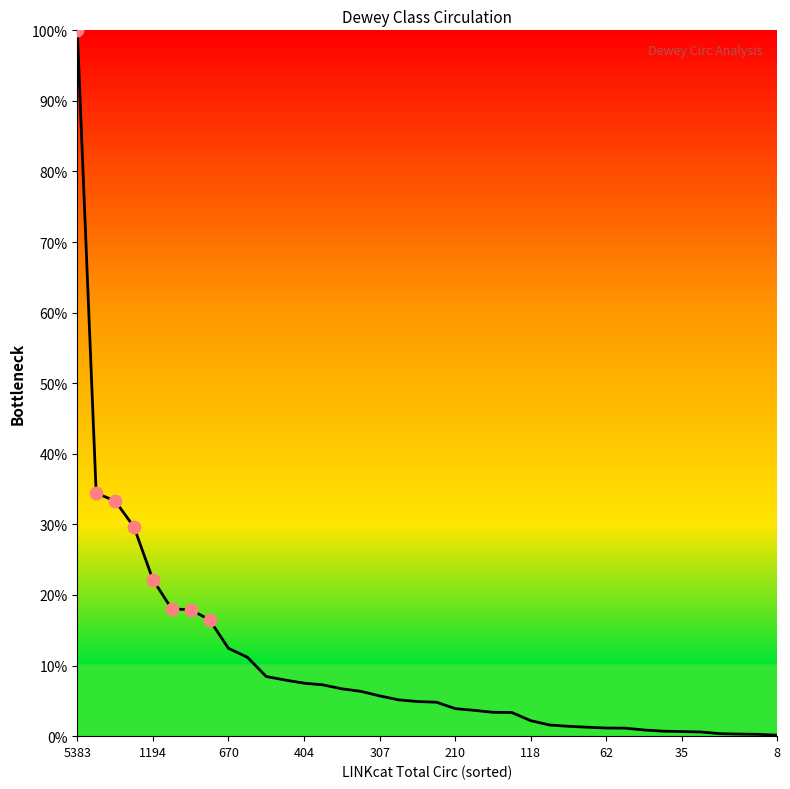

What is the difference between the maximum and minimum values?

99.9